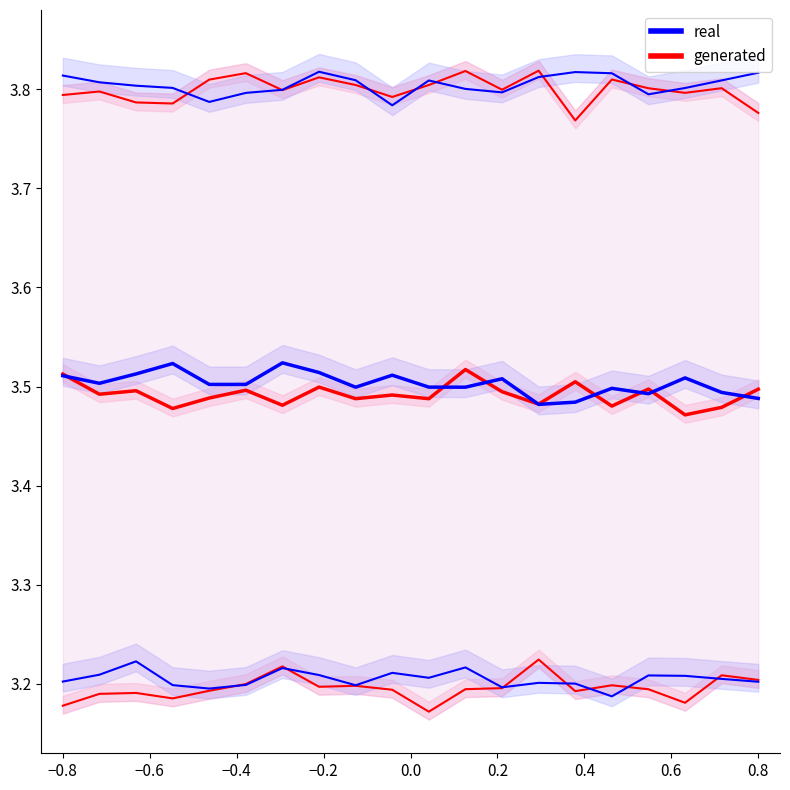

Reading right to left, what are all the values shown in this chart?

generated: 3.5	3.5	3.5	3.5	3.5	3.5	3.5	3.5	3.5	3.5	3.5	3.5	3.5	3.5	3.5	3.5	3.5	3.5	3.5	3.5
real: 3.5	3.5	3.5	3.5	3.5	3.5	3.5	3.5	3.5	3.5	3.5	3.5	3.5	3.5	3.5	3.5	3.5	3.5	3.5	3.5